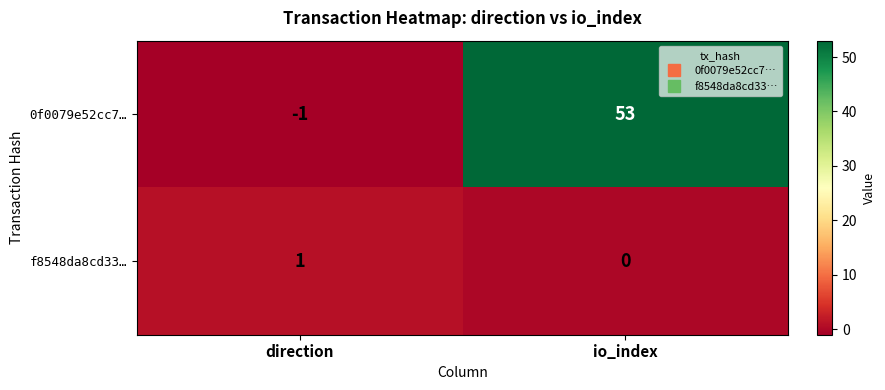

The f8548da8cd33… series shows 2 at direction. True or false?

False